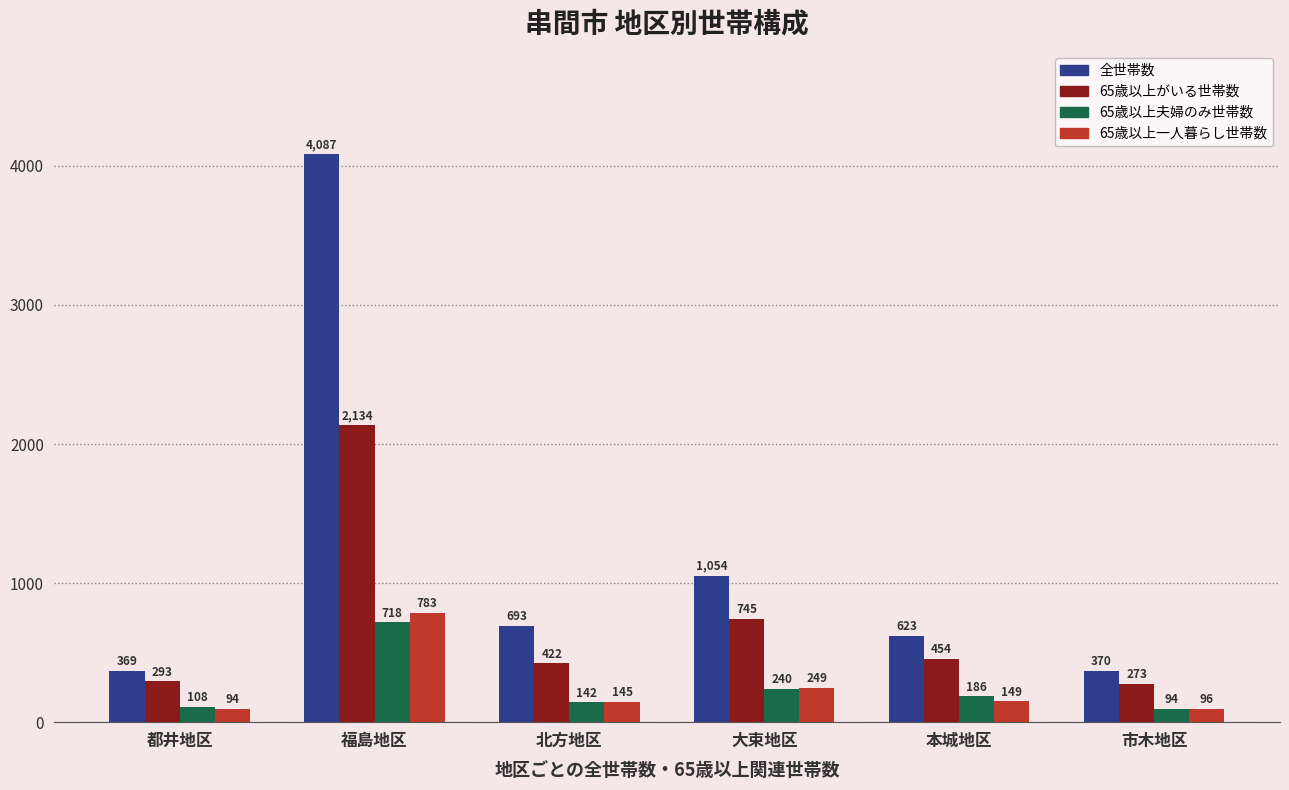

Where is 65歳以上夫婦のみ世帯数 nearest to the value 406?

大束地区